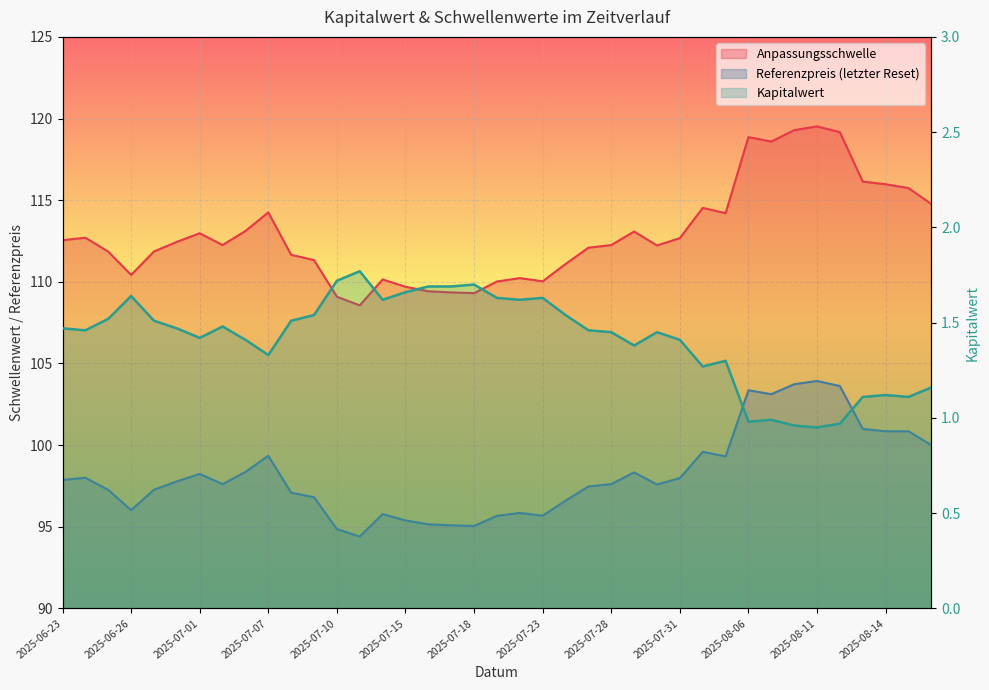

True or false: there are more than 2 points higher than both neighbors.

True